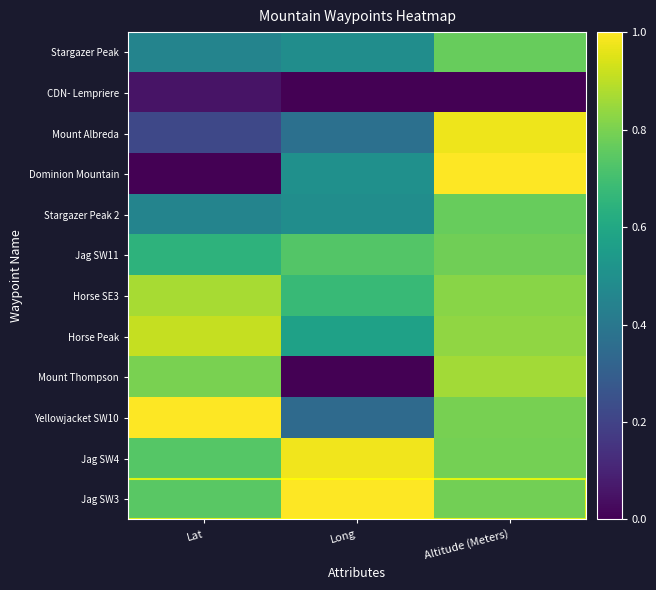

At which category is the sum across all series the highest?

Altitude (Meters)